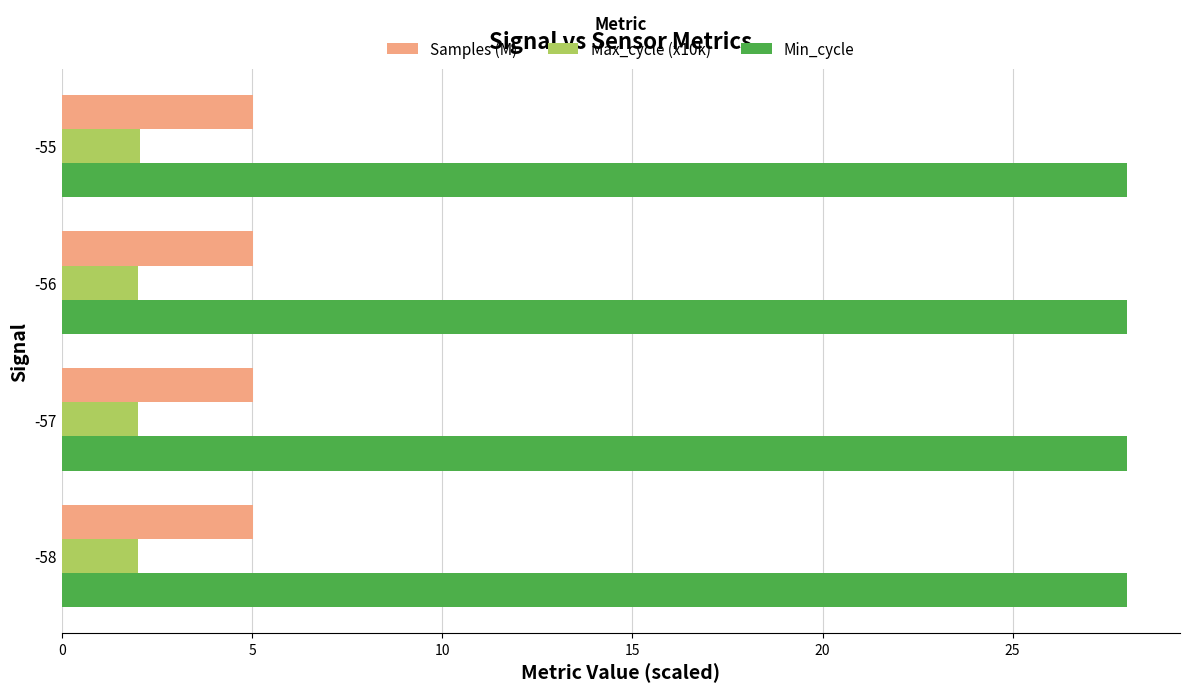

How many categories are shown in the chart?

4